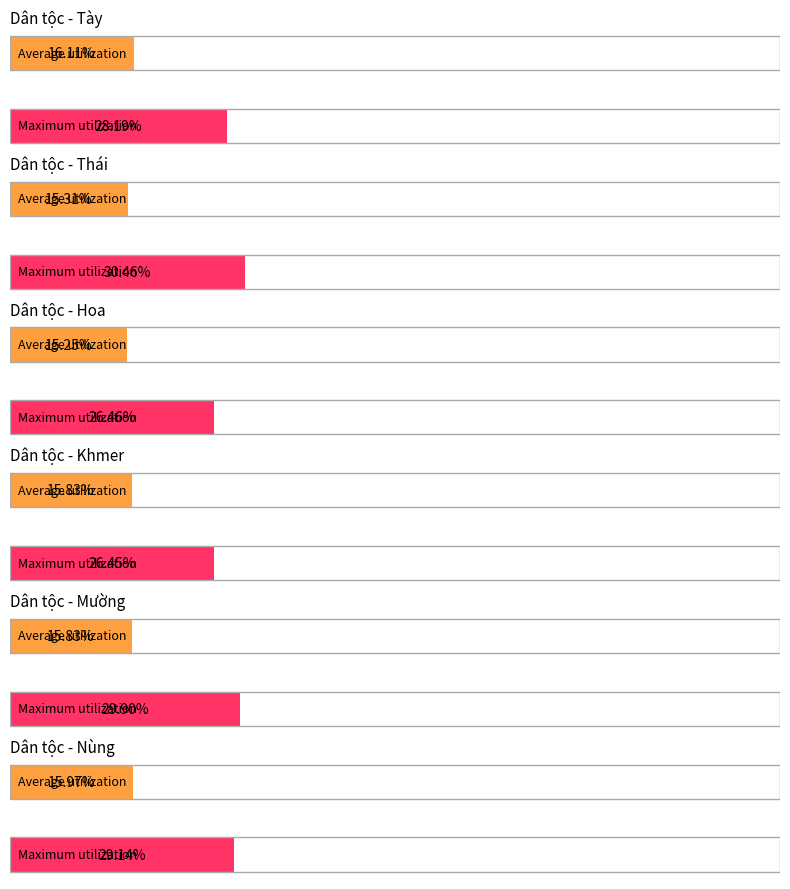

Is the value of Hoa at 2 người greater than the value of Tày at 1 người?

No